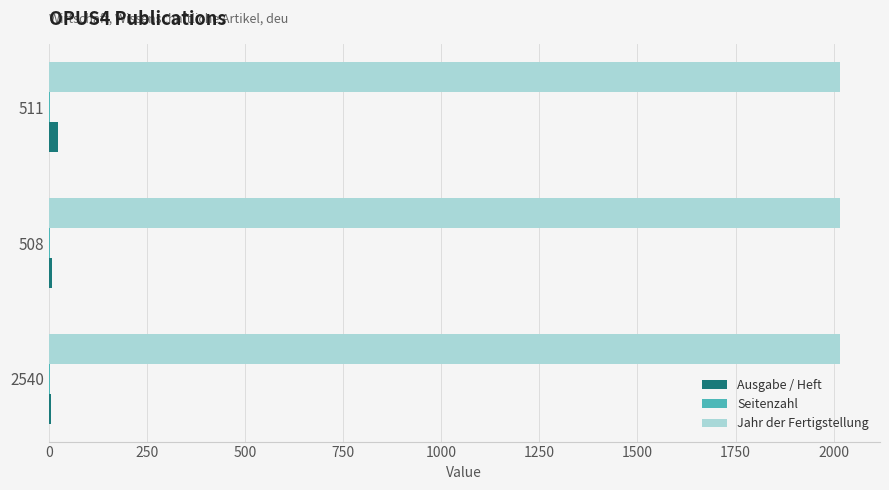

What is the sum of all Ausgabe / Heft values?

39